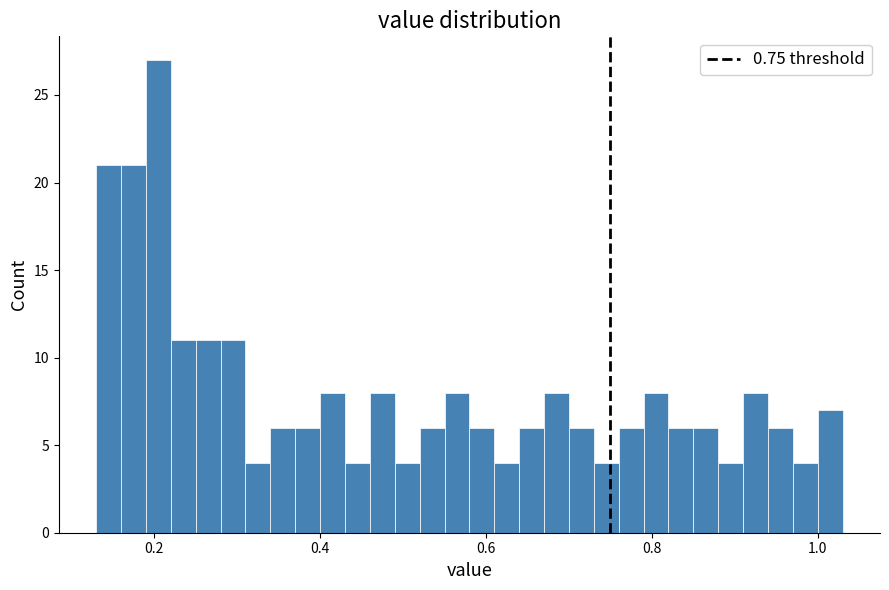

Read against the x-axis, roughly where is the centre of the tallest bar?

0.20